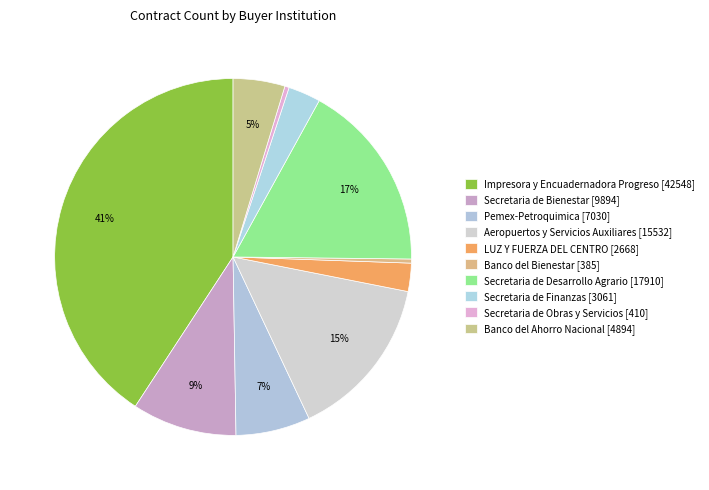

Which category has the biggest portion of the pie?

Impresora y Encuadernadora Progreso